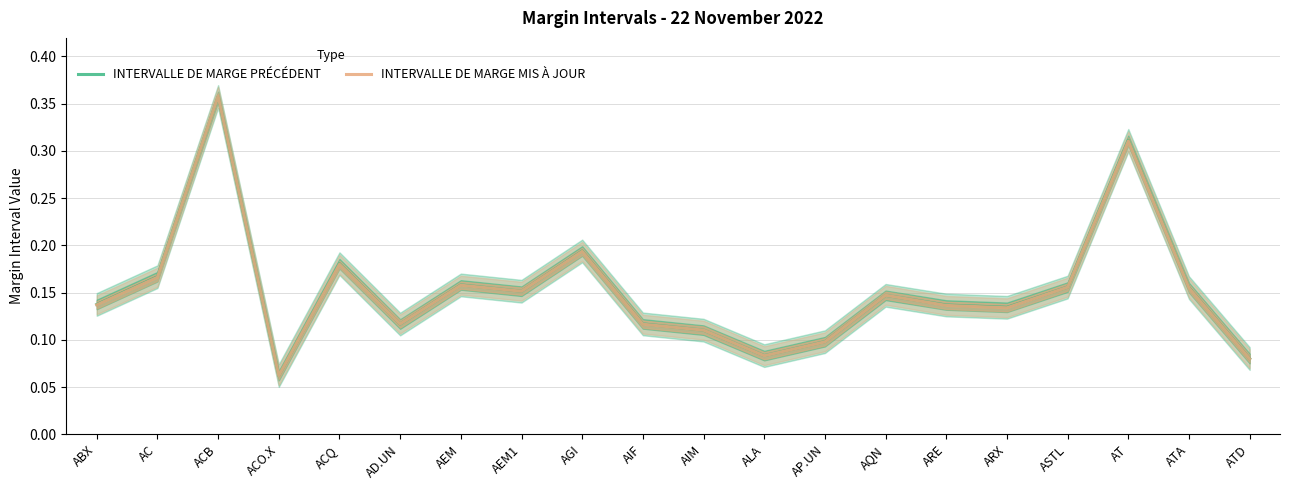

True or false: INTERVALLE DE MARGE PRÉCÉDENT has more than 0 interior local peaks.

True